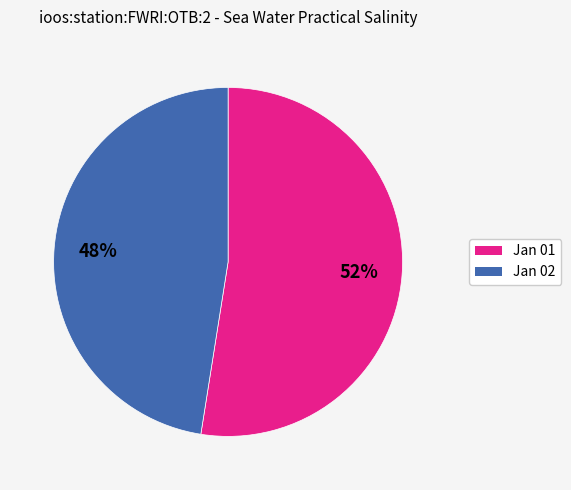

What is the ratio of the value at Jan 02 to the value at Jan 01?

0.9